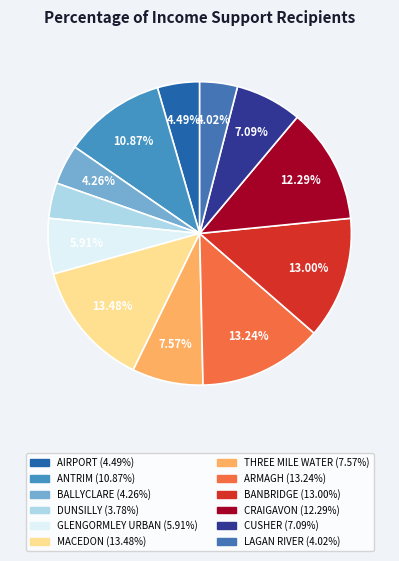

How many slices are in this pie chart?

12